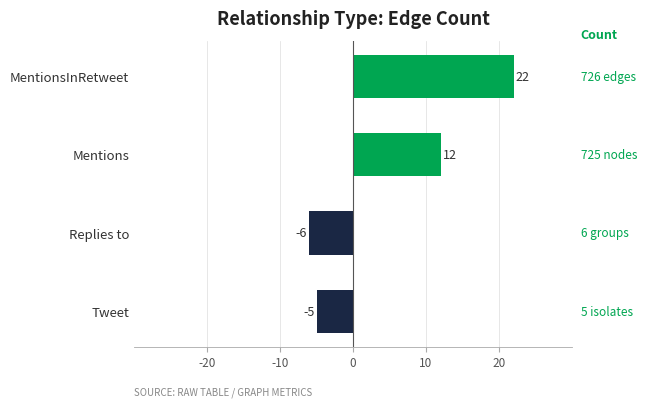

At which label is the value closest to 8?

Mentions